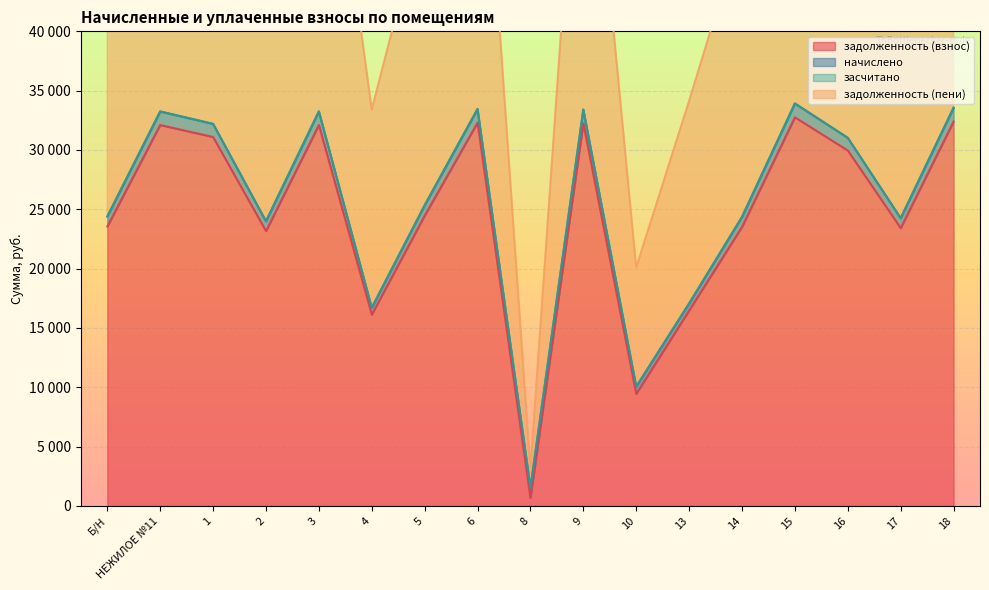

Between 3 and 8, which is larger?

3